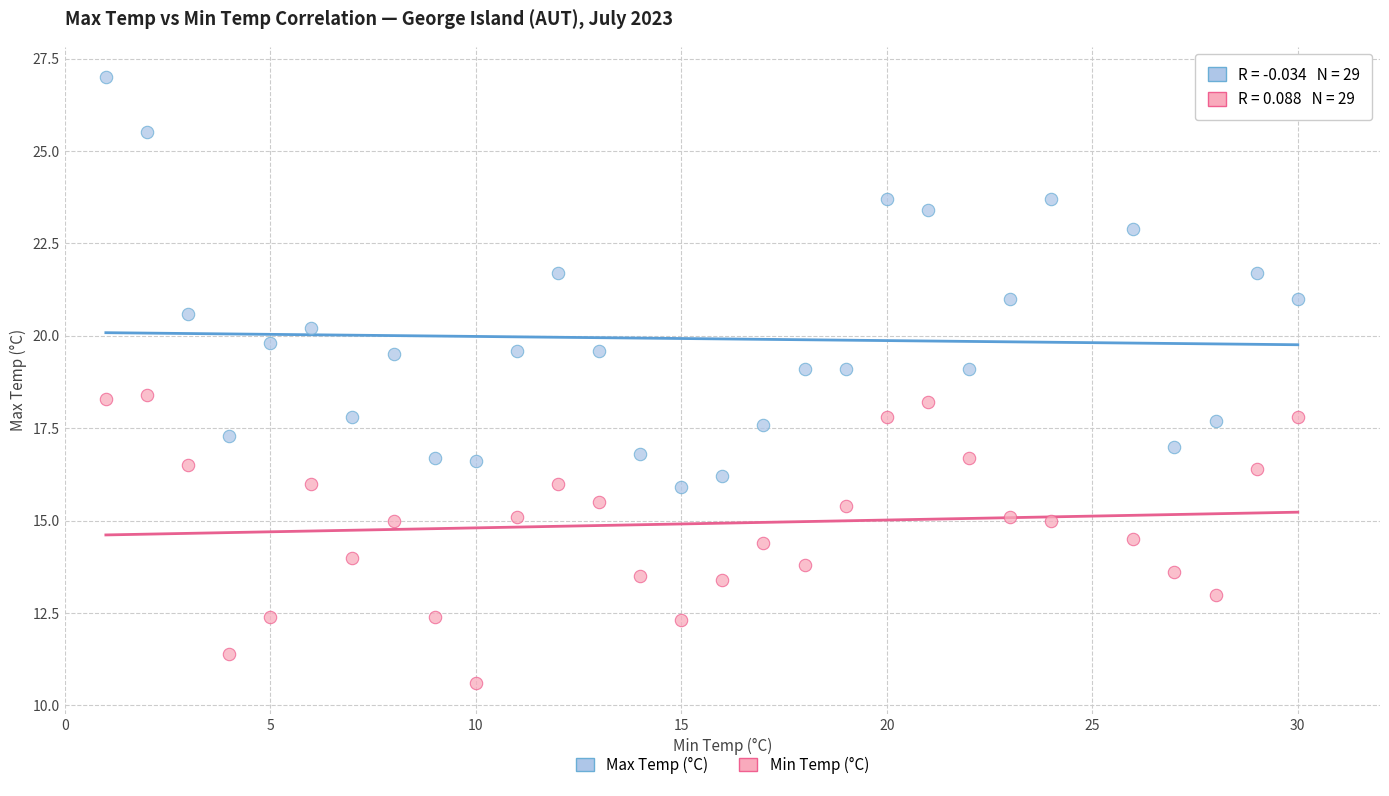

Which series reaches the minimum Y coordinate?

Min Temp (°C)